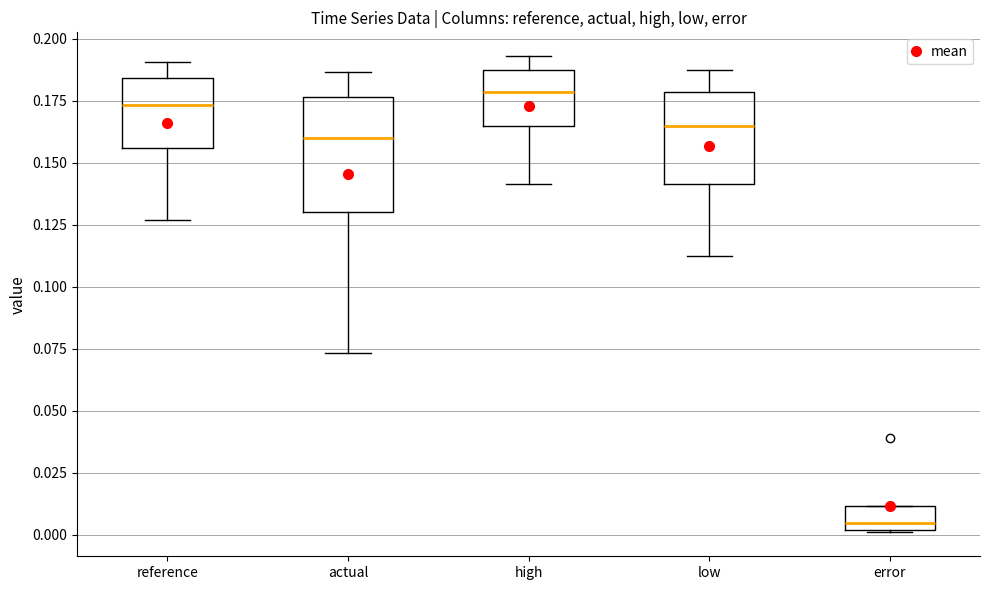

Which box has the lowest median line?

error